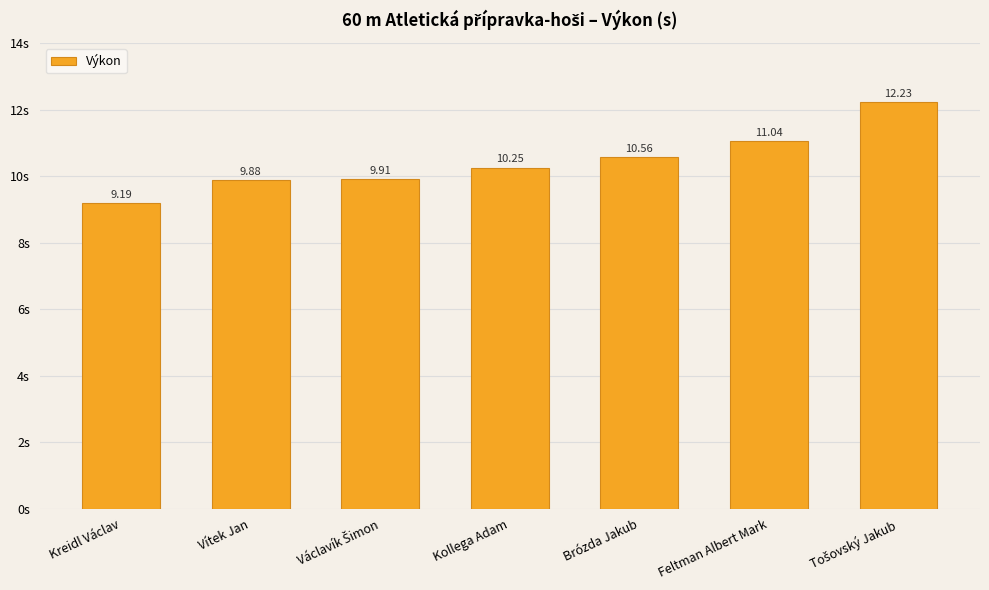

What is the ratio of the value at Feltman Albert Mark to the value at Brózda Jakub?

1.0